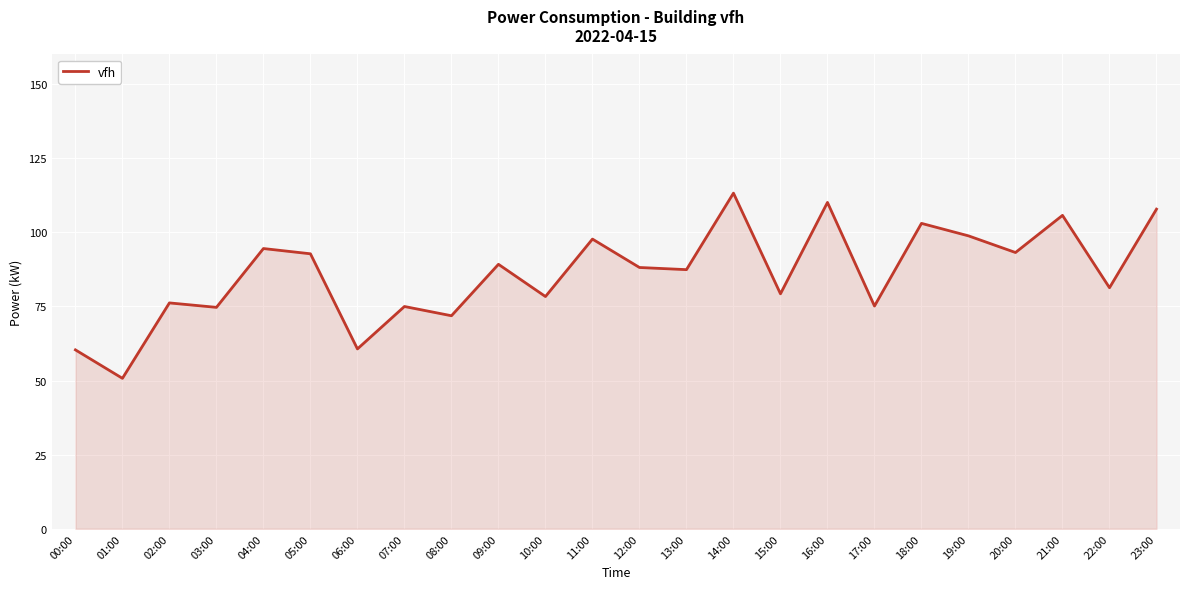

What is the sum of the values at 12:00 and 14:00?

201.4